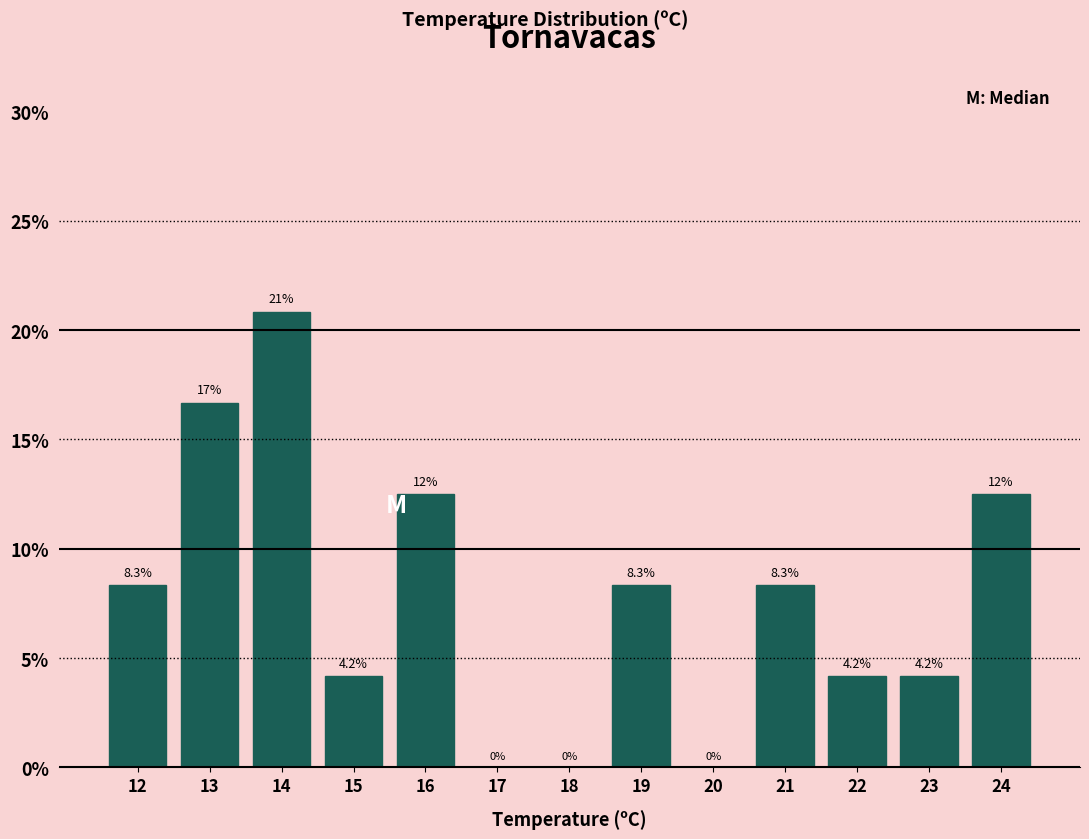

Reading right to left, list all the values displayed in this chart.

24=12.5	23=4.2	22=4.2	21=8.3	20=0.0	19=8.3	18=0.0	17=0.0	16=12.5	15=4.2	14=20.8	13=16.7	12=8.3